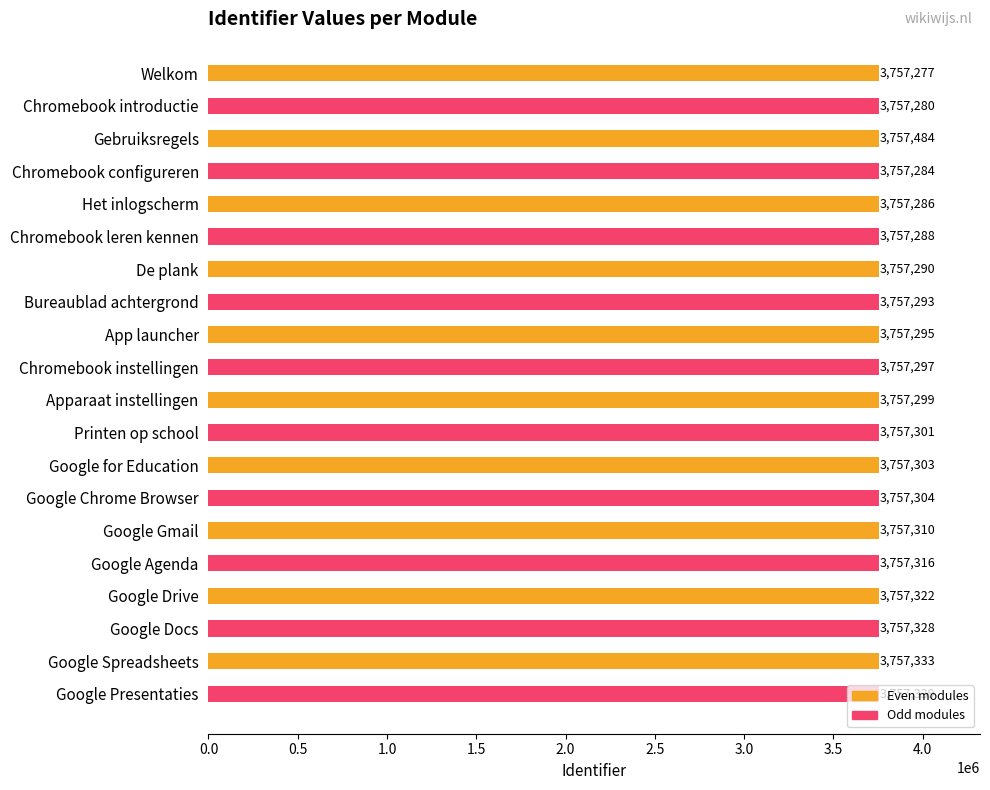

What is the value of the 8th bar from the top?

3757293